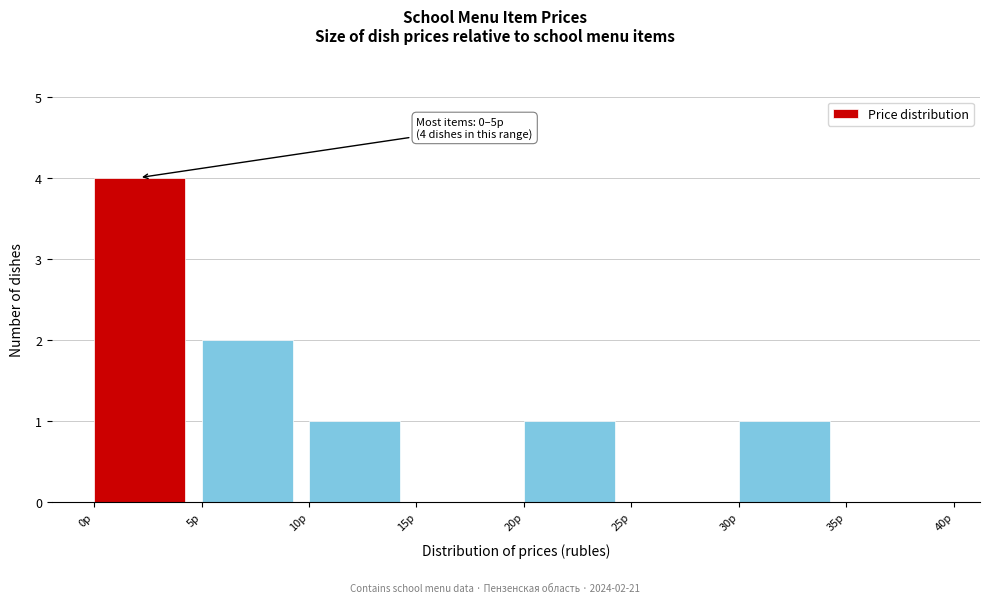

Over which range of the x-axis is the bar tallest?

0 to 5